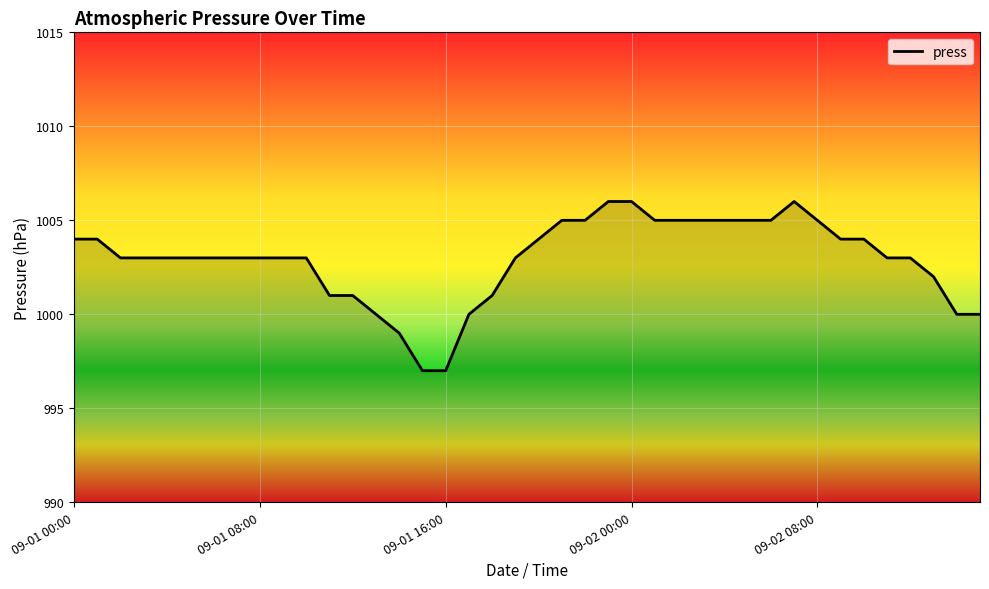

What is the smallest value displayed?

997